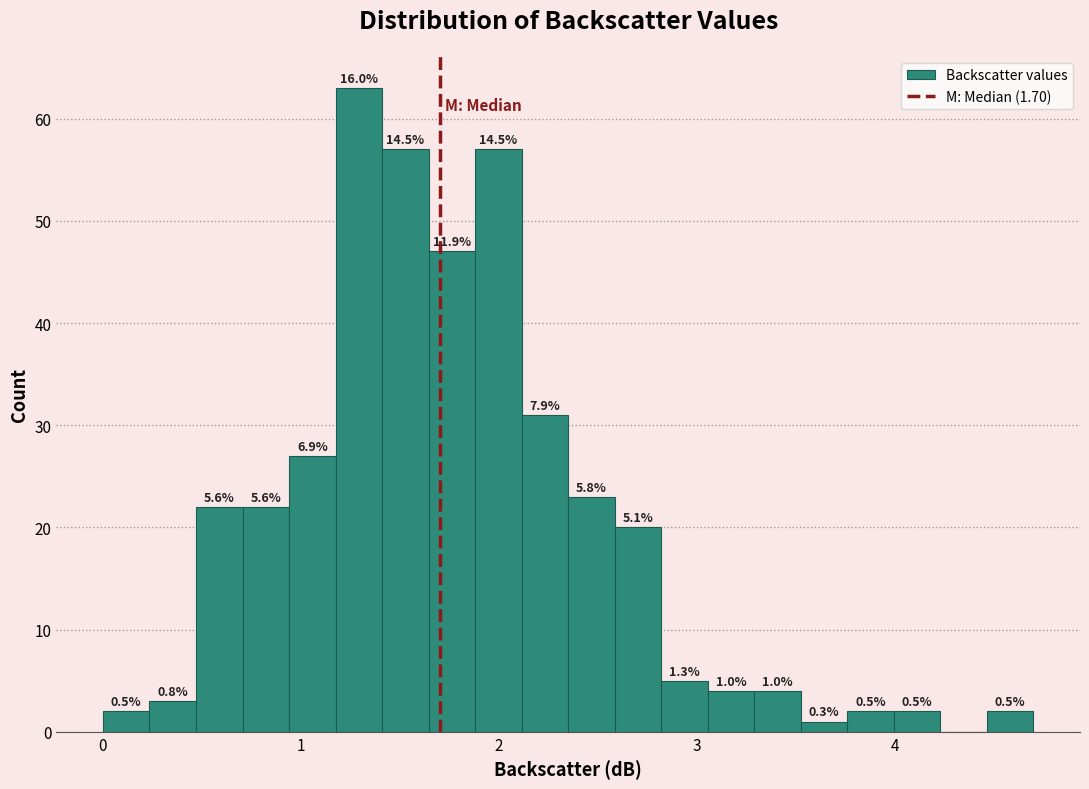

Around what value on the x-axis is the tallest bar? Give the approximate position of its centre, as read against the axis.

1.3